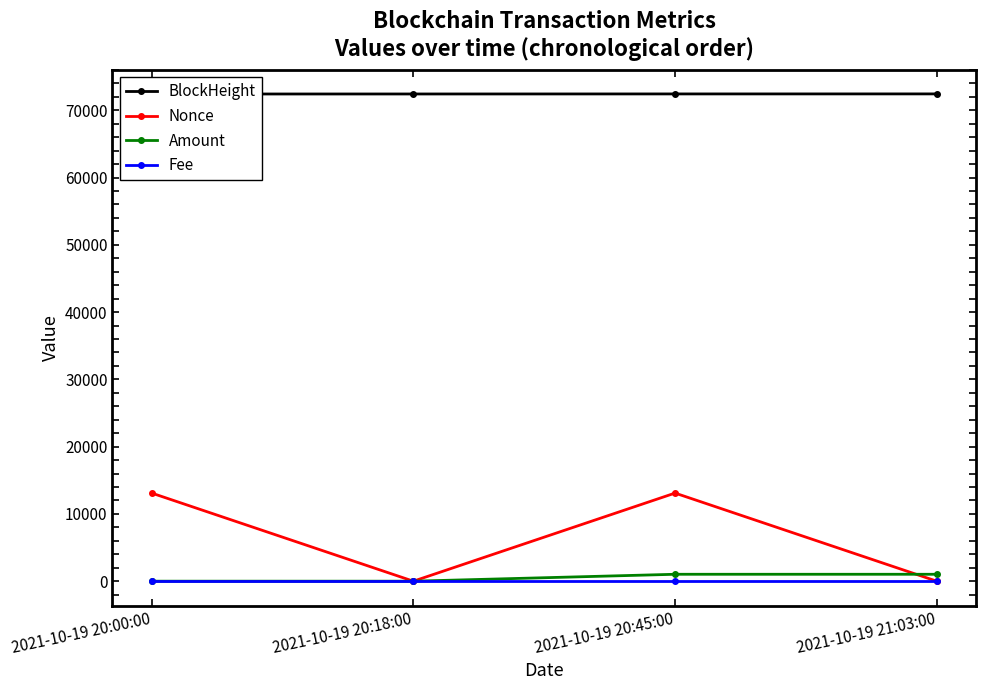

How many interior local peaks does the Fee series have?

1